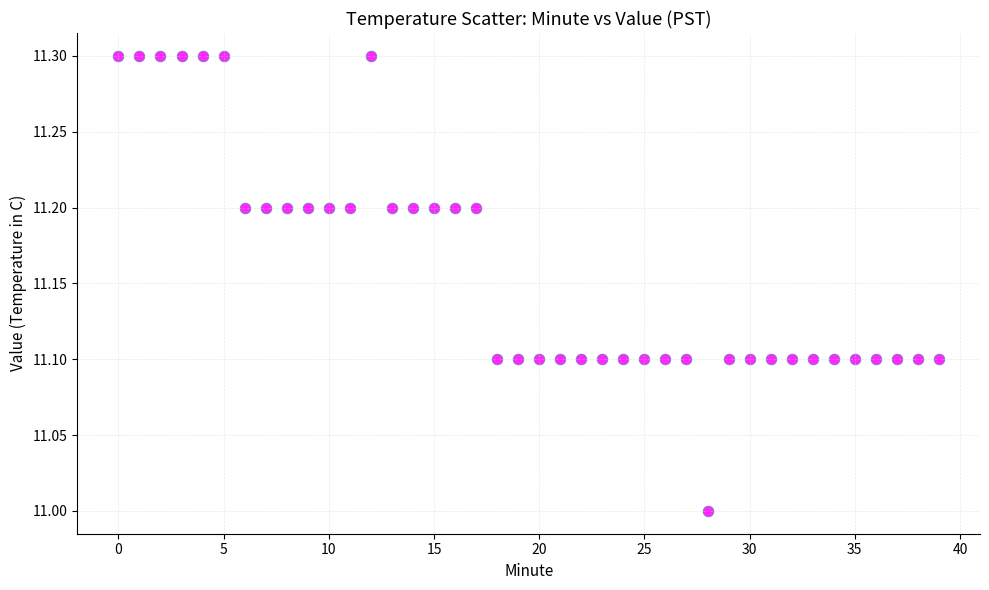

What is the range of Y values (max minus min)?

0.3